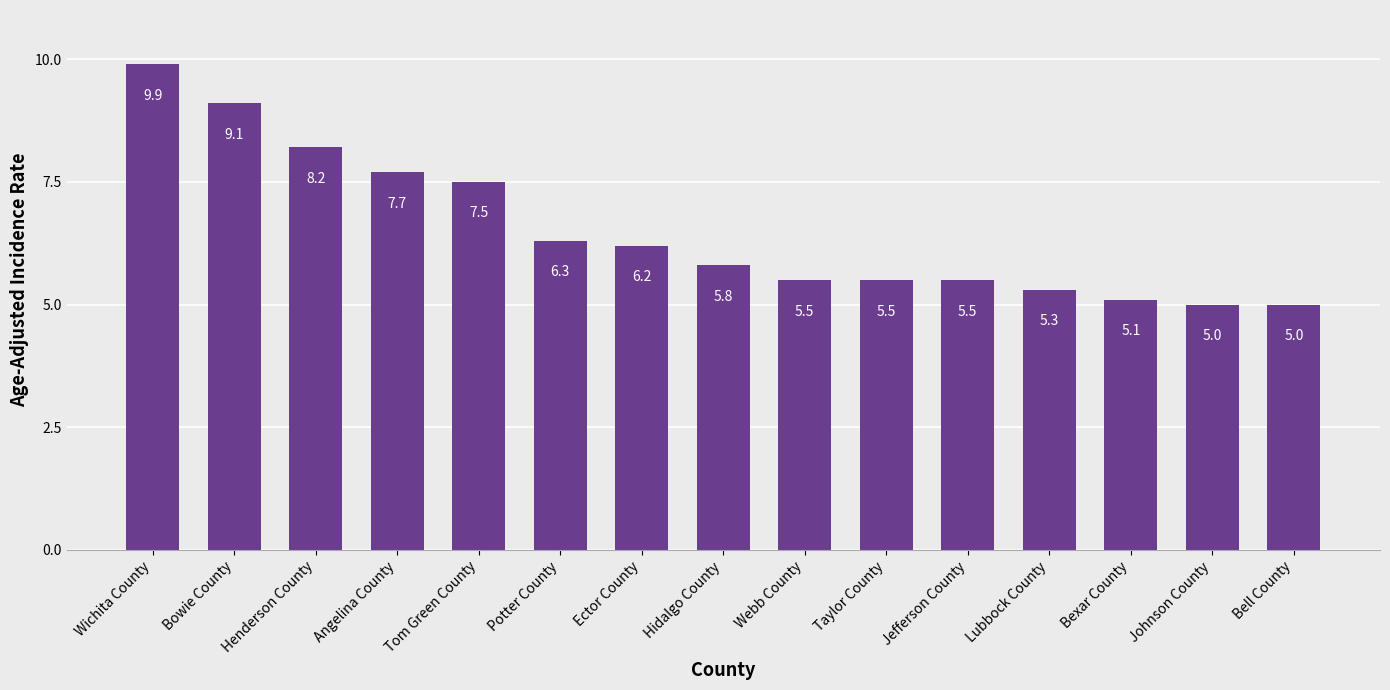

What is the approximate value at Johnson County?

5.0